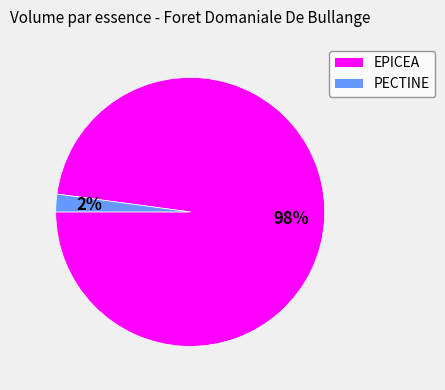

Rank the categories by value from highest to lowest.

EPICEA, PECTINE